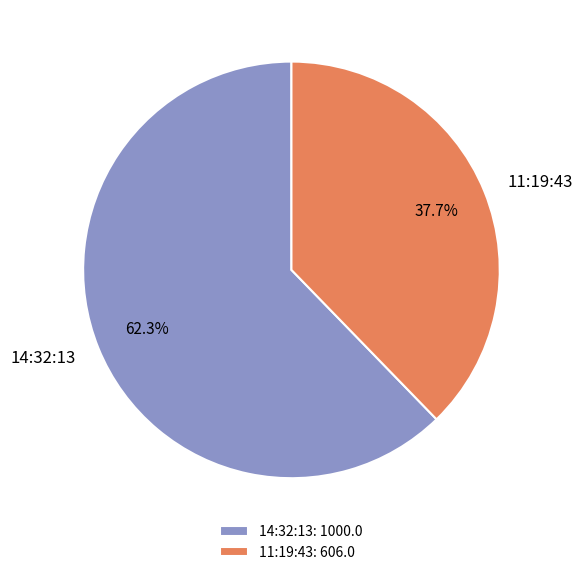

The 14:32:13 slice represents 62% of the pie. True or false?

True